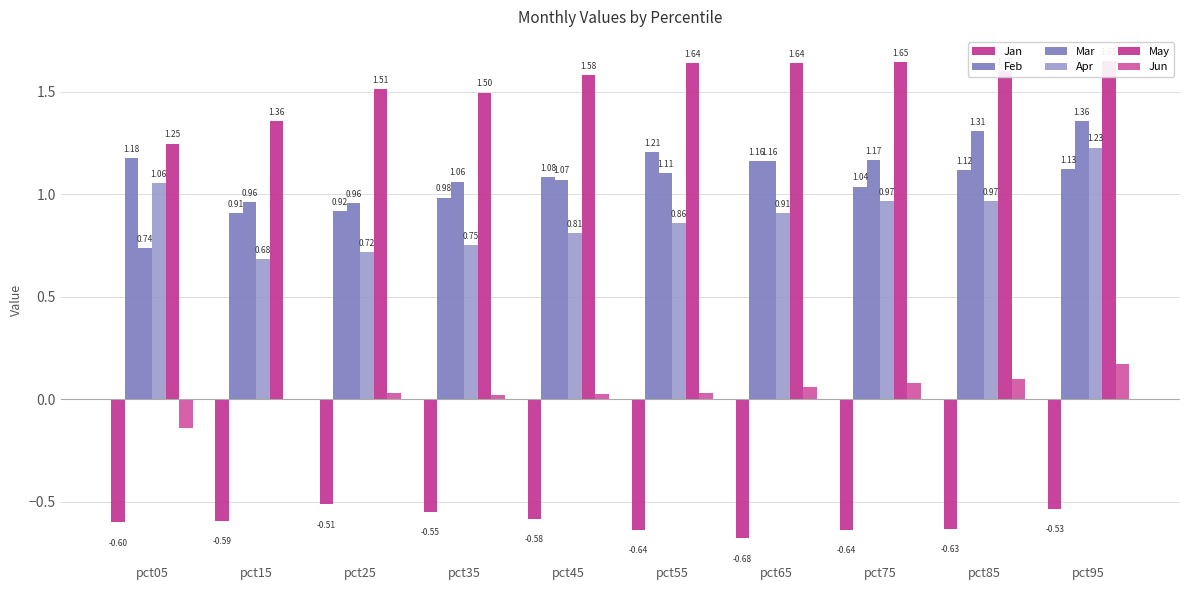

What is the sum of the Jun values at pct55 and pct25?

0.1